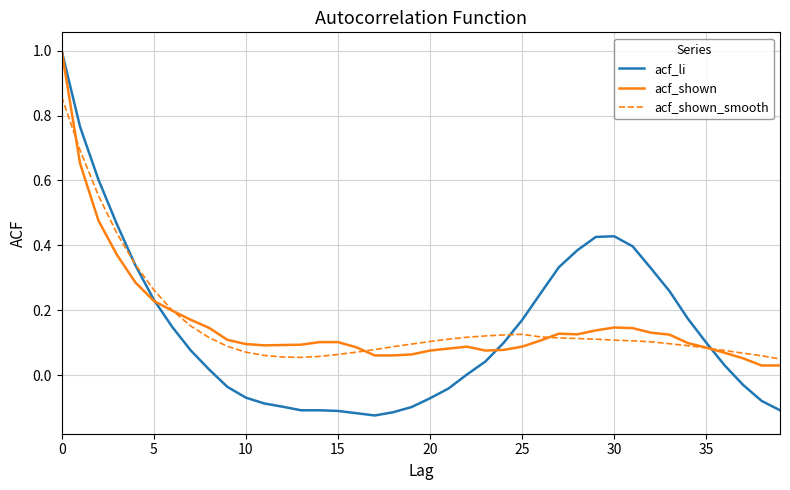

What is the maximum value shown in the chart?

1.0